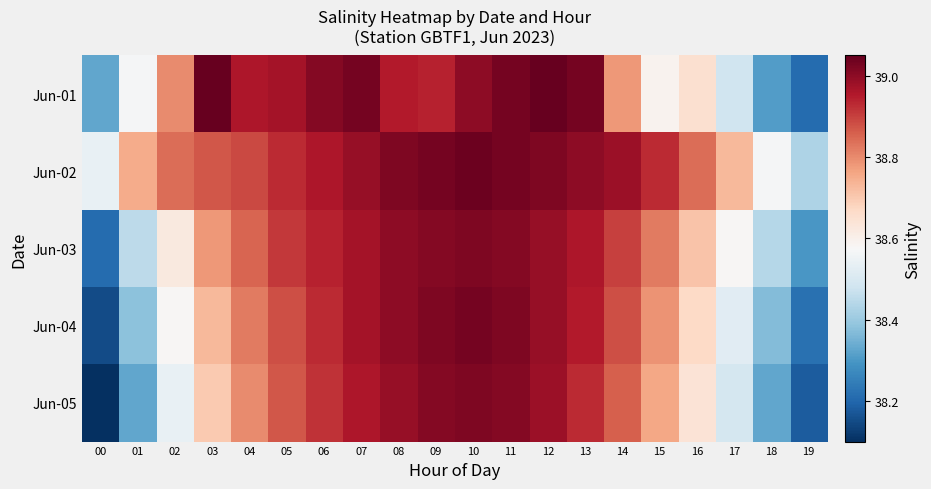

What is the greatest value displayed?

39.0